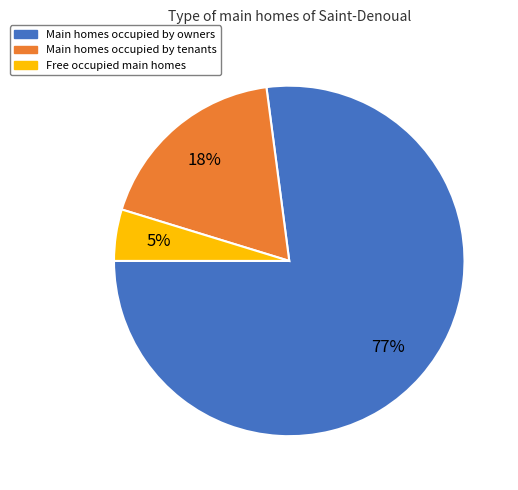

To the nearest percent, what is the difference between the largest and smallest slice percentages?

72%